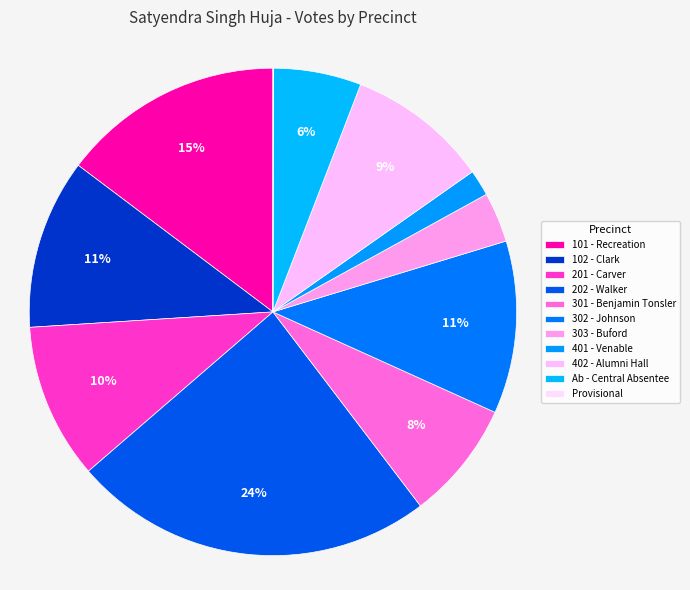

The 102 - Clark slice represents 11% of the pie. True or false?

True